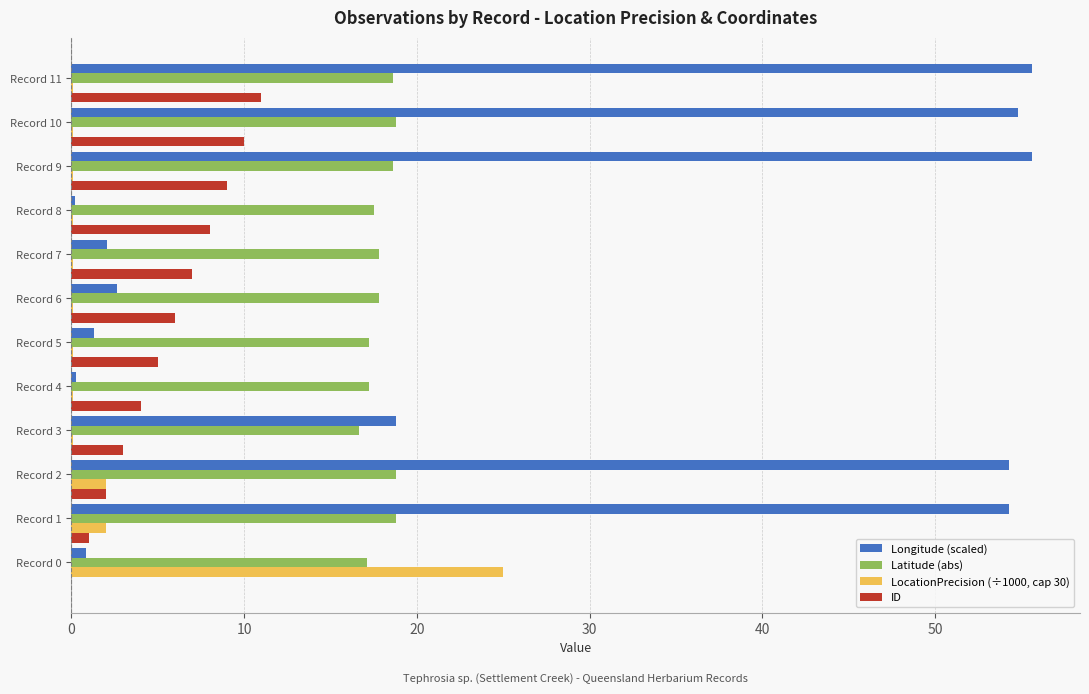

Which series has the largest total across all categories?

Longitude (scaled)